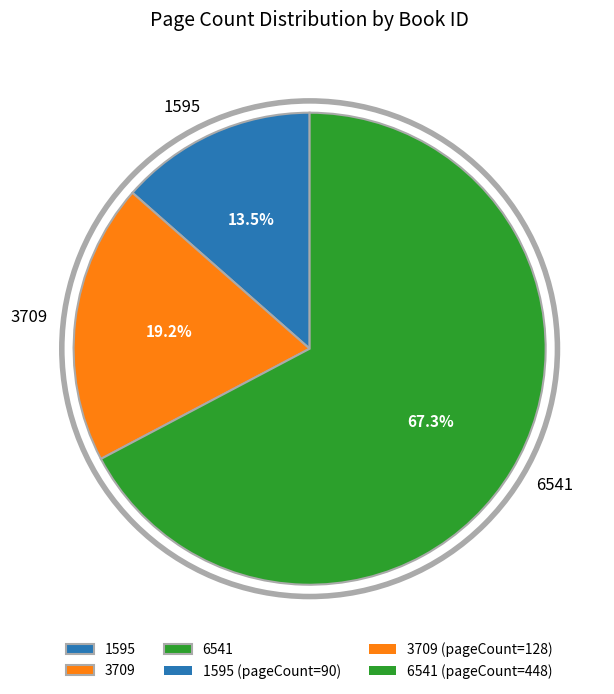

How many segments does this pie chart have?

3